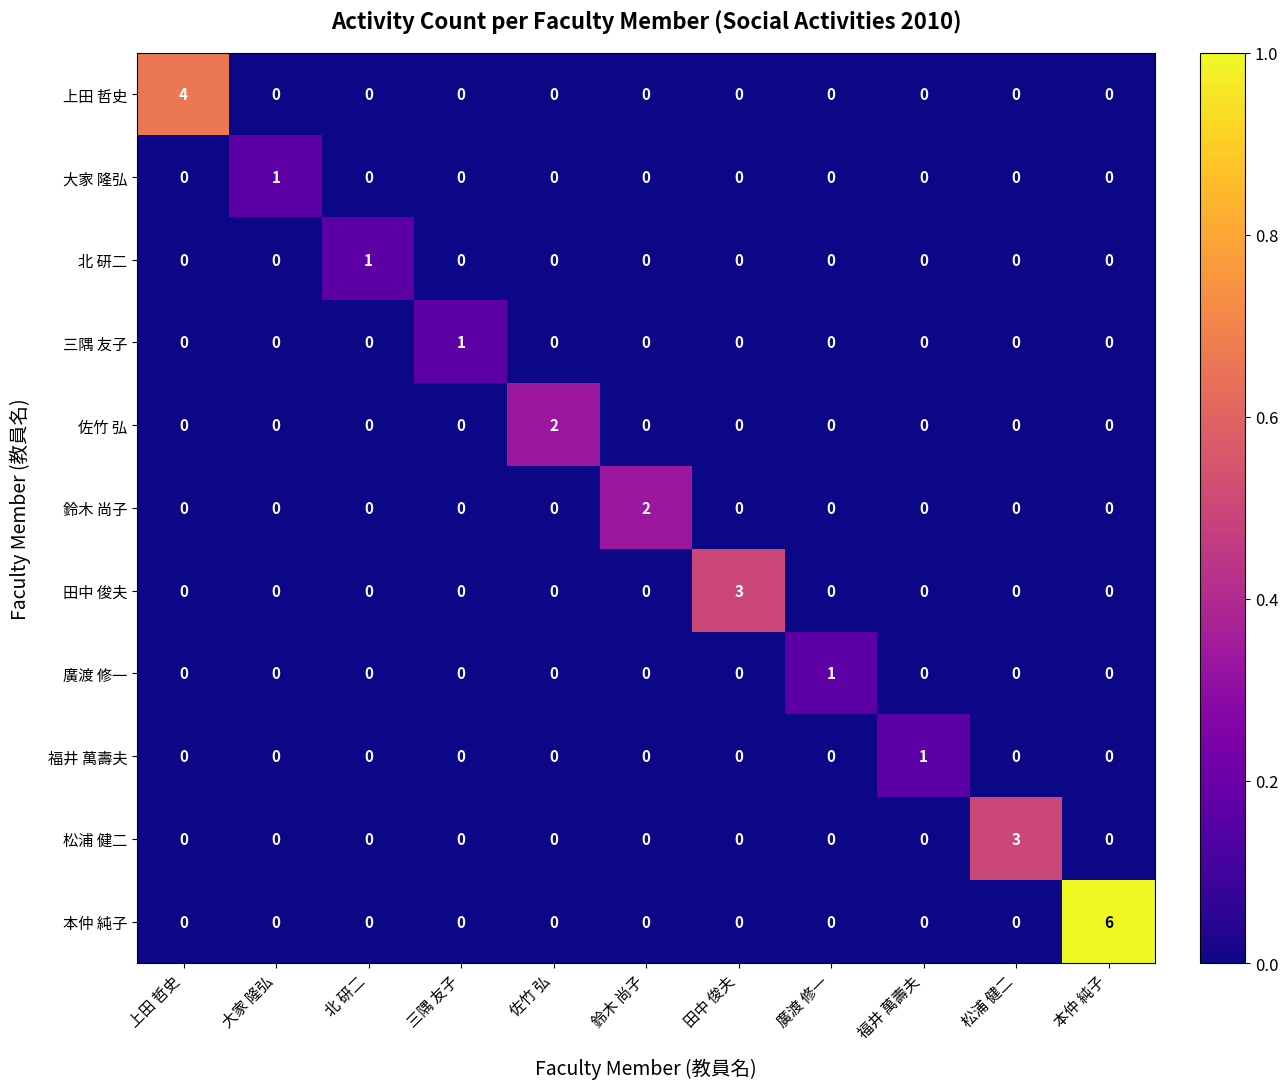

What is the total value across all series at 廣渡 修一?

1